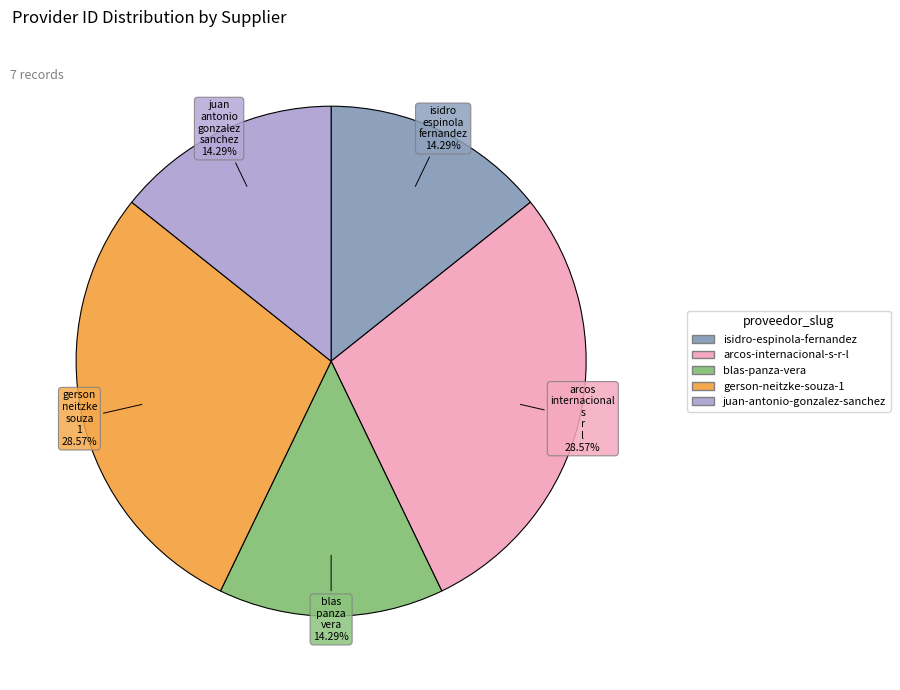

How many slices are in this pie chart?

5